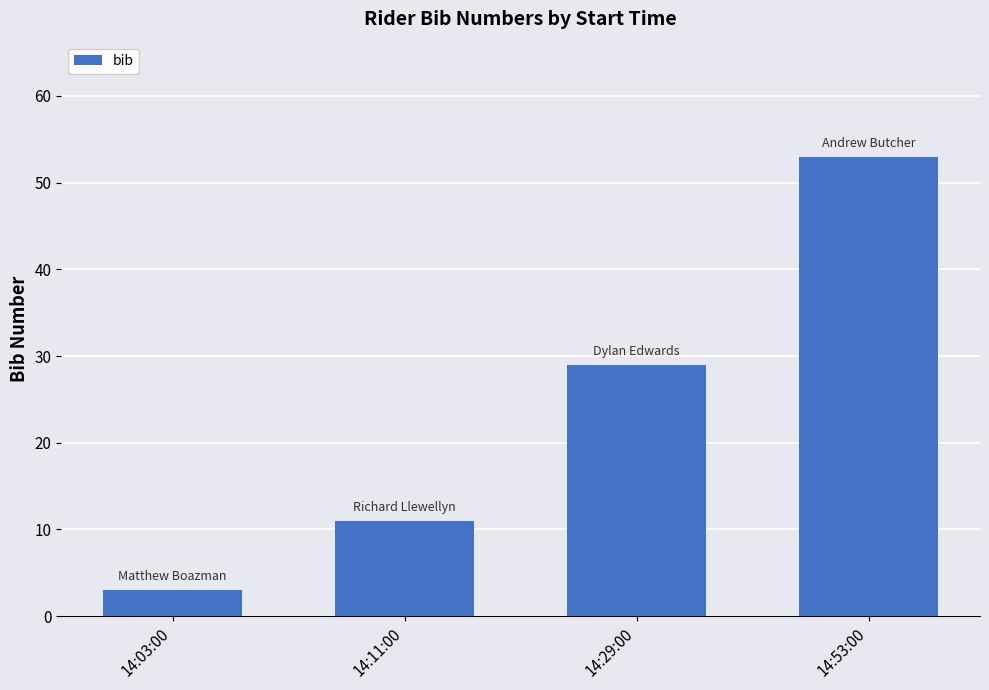

Reading right to left, what are all the values shown in this chart?

14:53:00=53	14:29:00=29	14:11:00=11	14:03:00=3